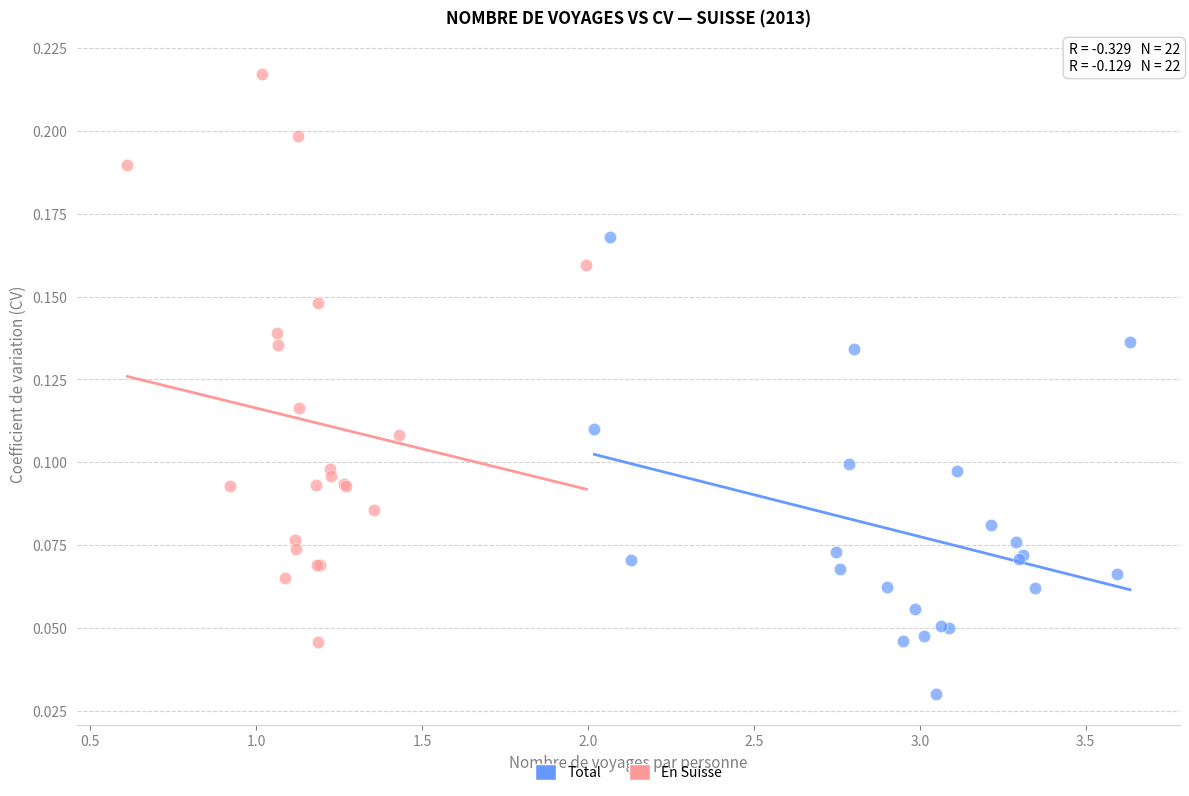

Which series has the widest spread of Y values?

En Suisse